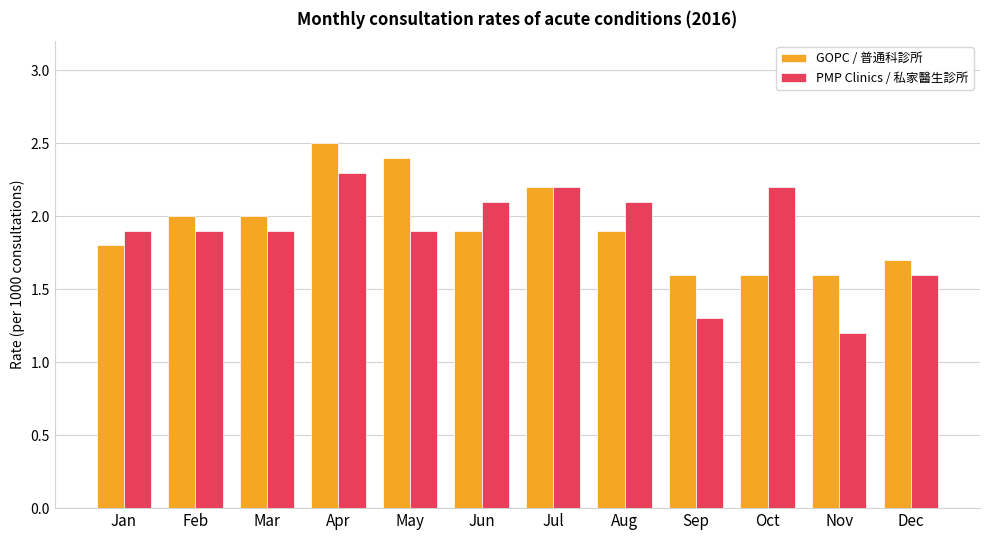

Which label corresponds to the largest value in the chart?

Apr